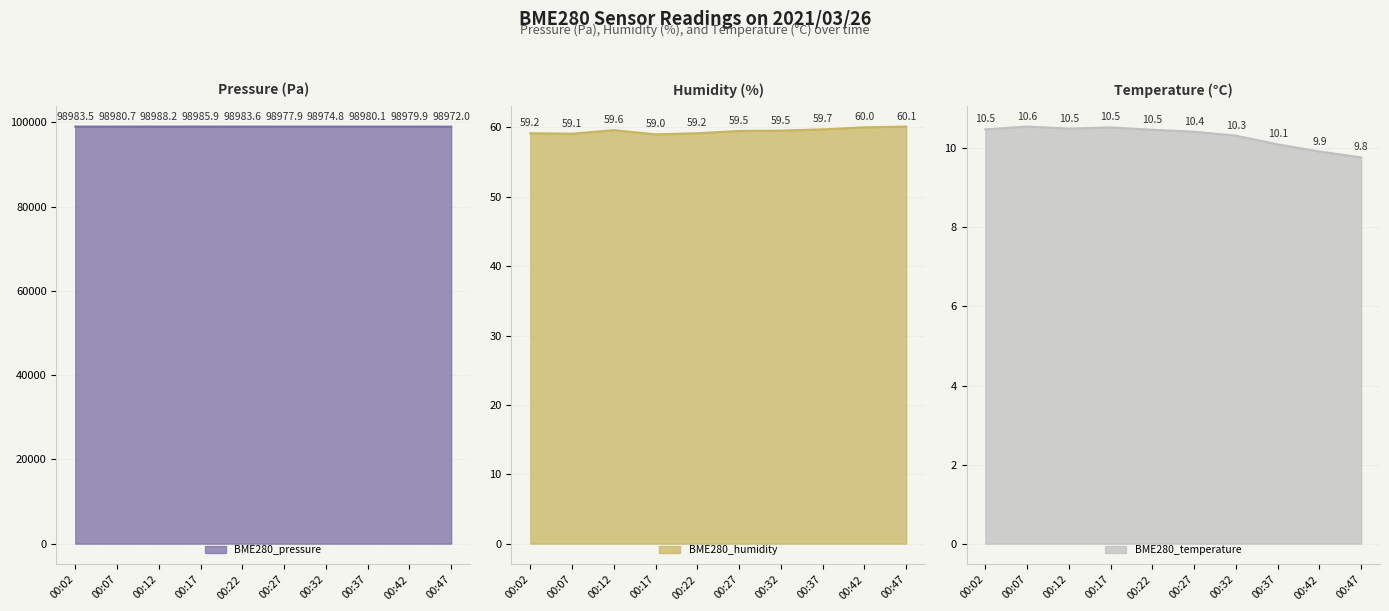

True or false: BME280_humidity and BME280_pressure intersect in this chart.

False